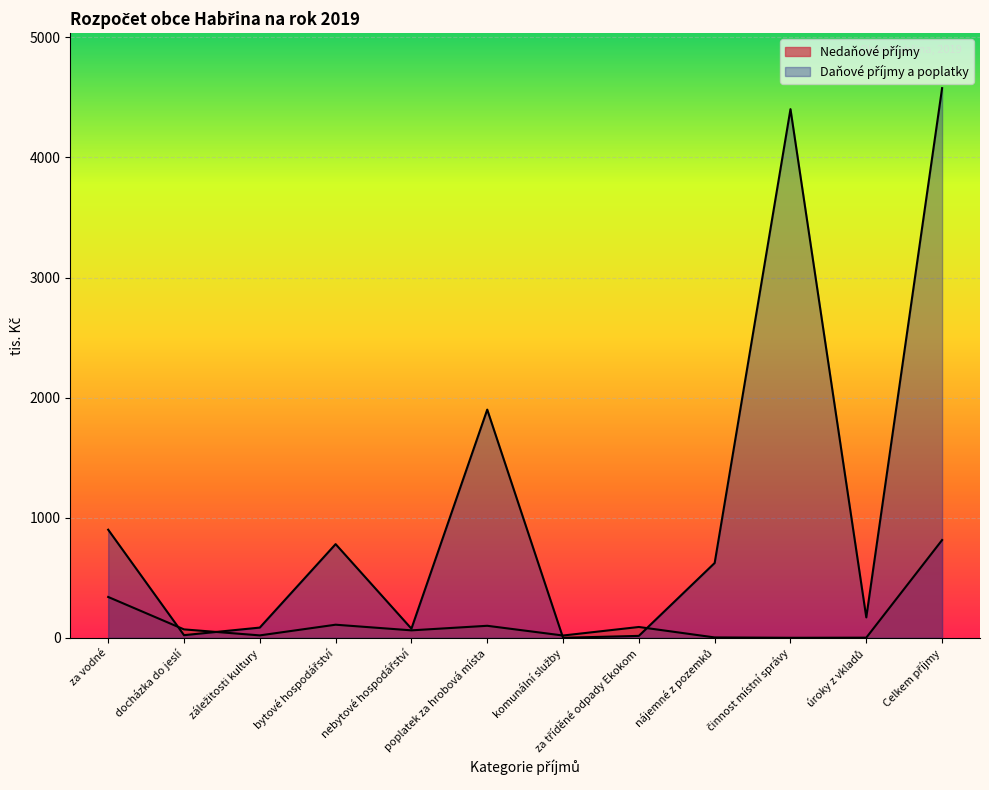

What is the sum of the Nedaňové příjmy values at docházka do jeslí and bytové hospodářství?

179